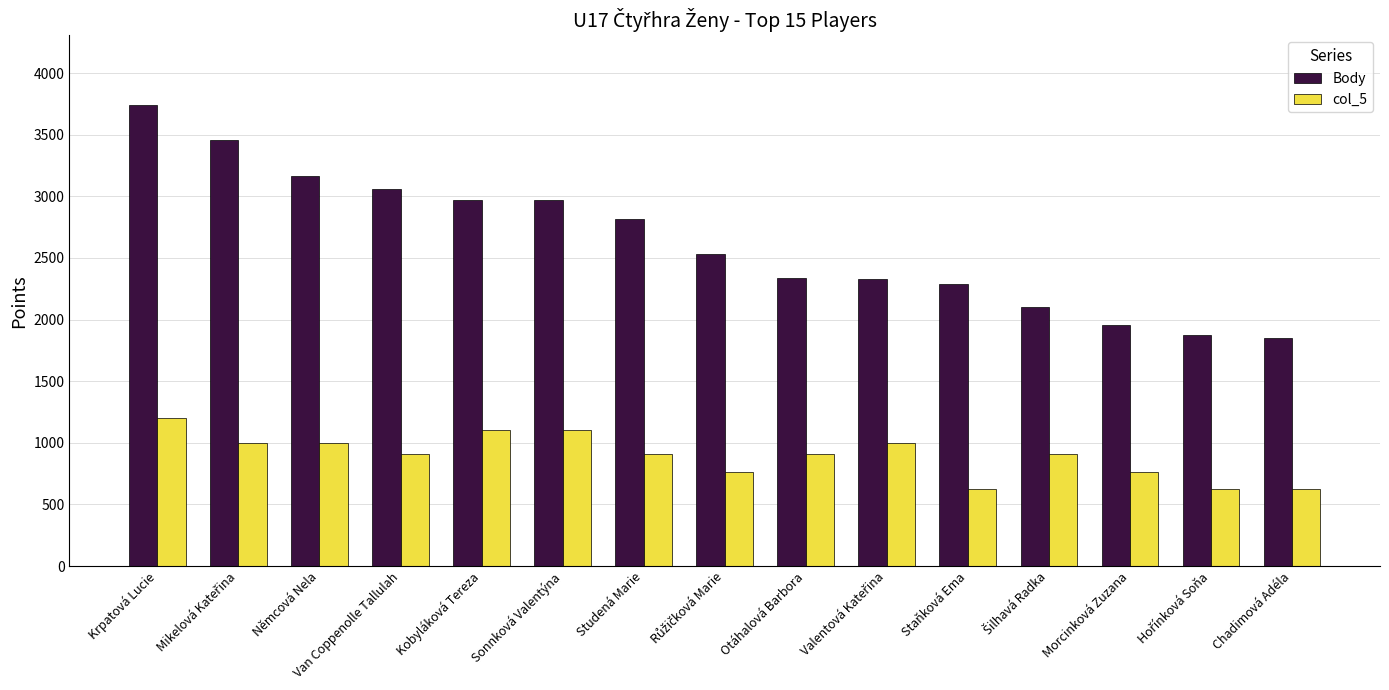

Which series changed the most between Kobyláková Tereza and Staňková Ema?

Body